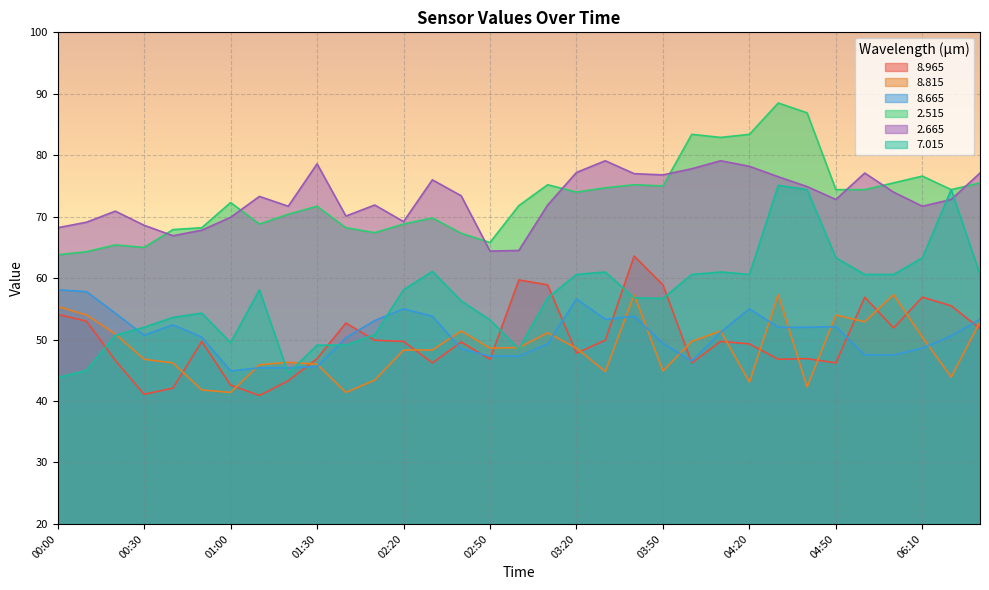

Does the chart display data point markers on the line(s)?

No